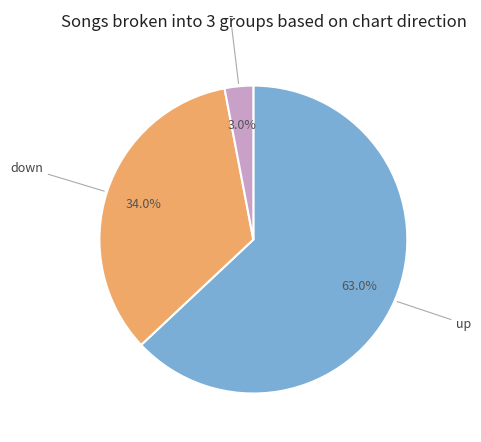

Count the number of slices in the pie.

3